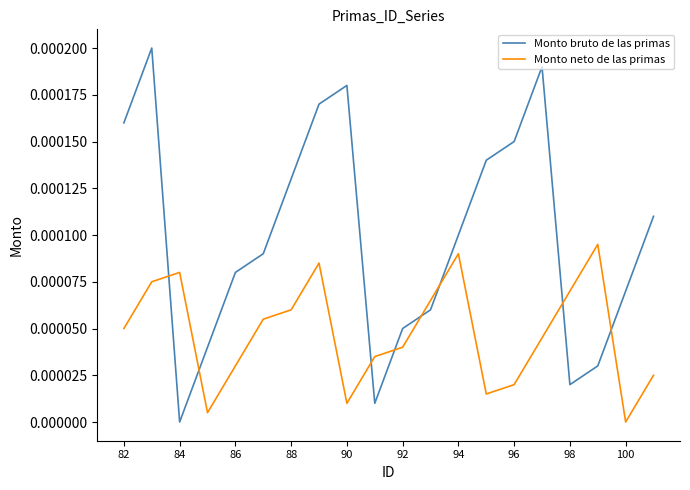

Rank the series by their maximum value, from highest to lowest.

Monto bruto de las primas, Monto neto de las primas